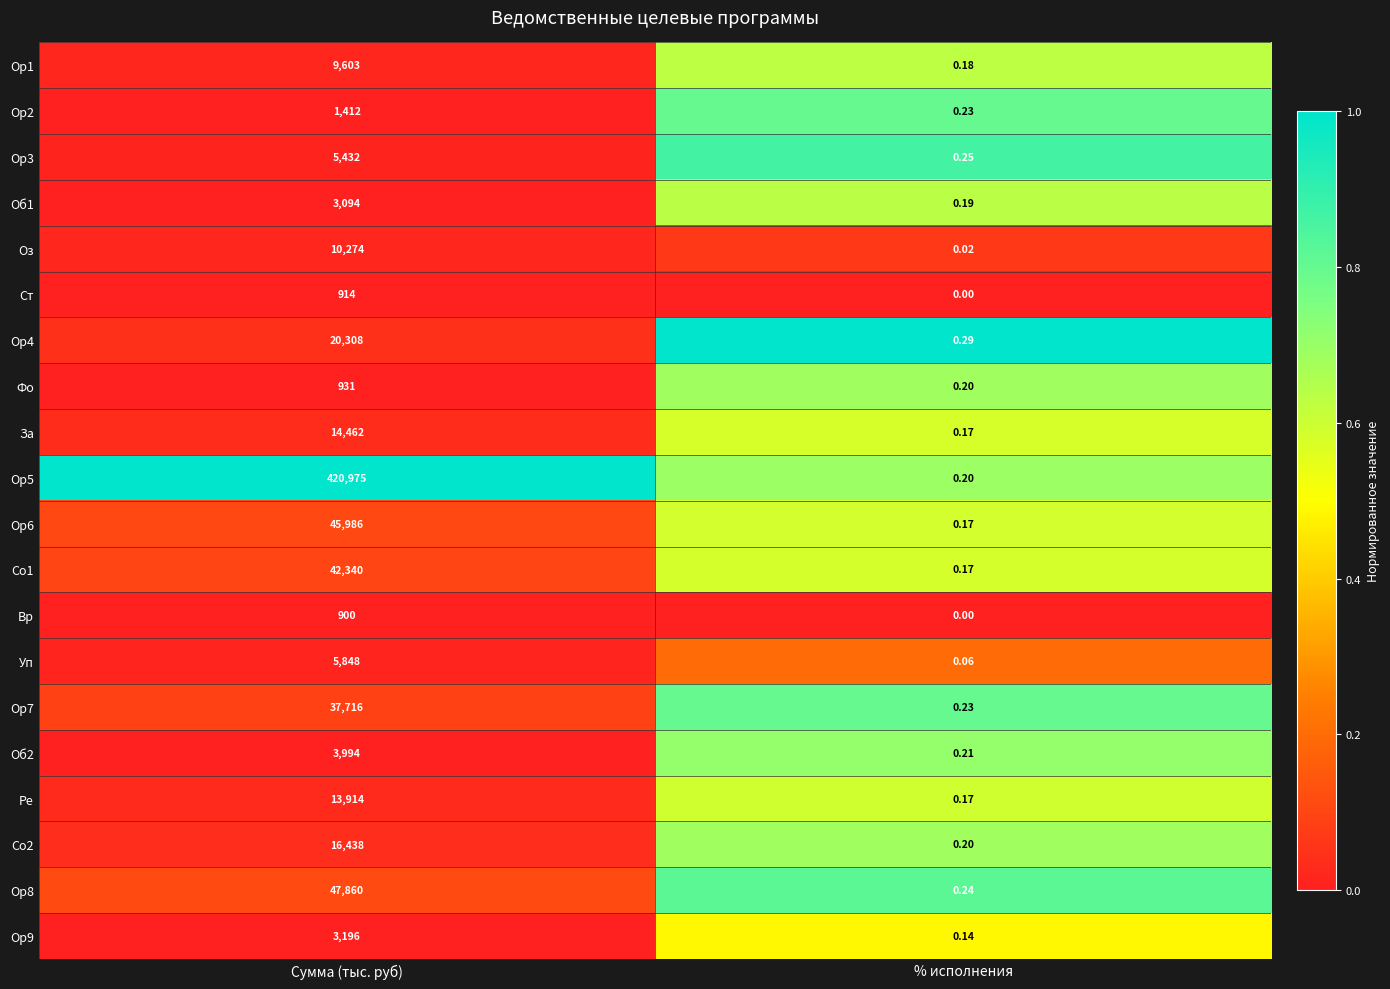

At which category is the sum across all series the highest?

Сумма (тыс. руб)